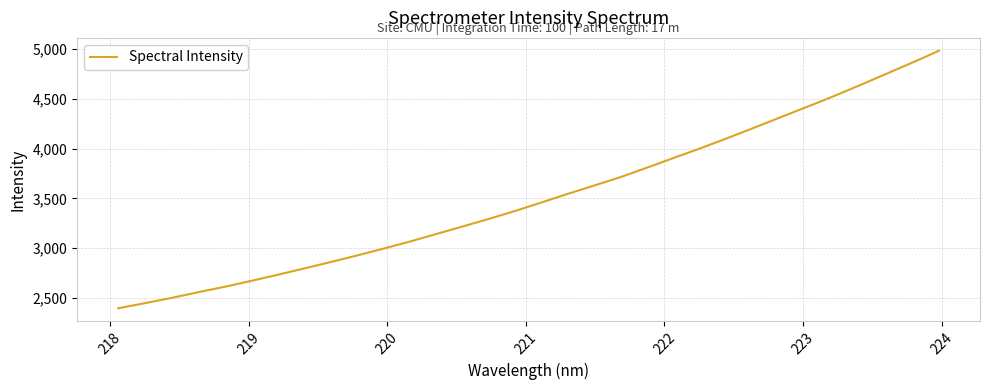

What is the minimum value shown in the chart?

2395.3